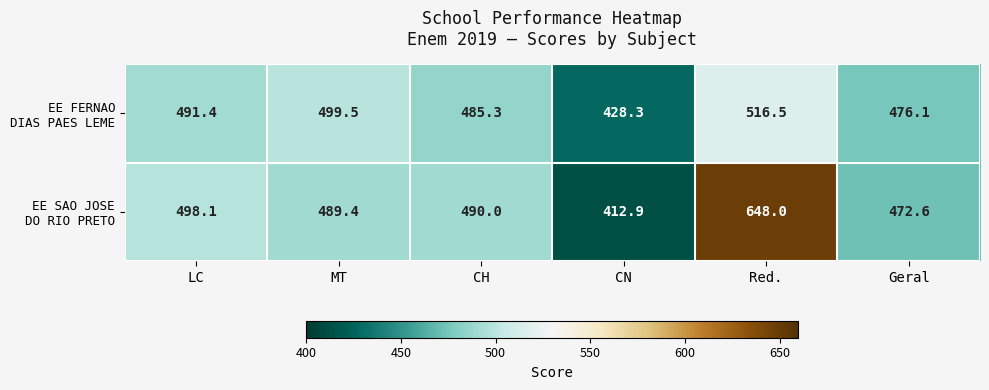

At how many categories does at least one series exceed 519?

1